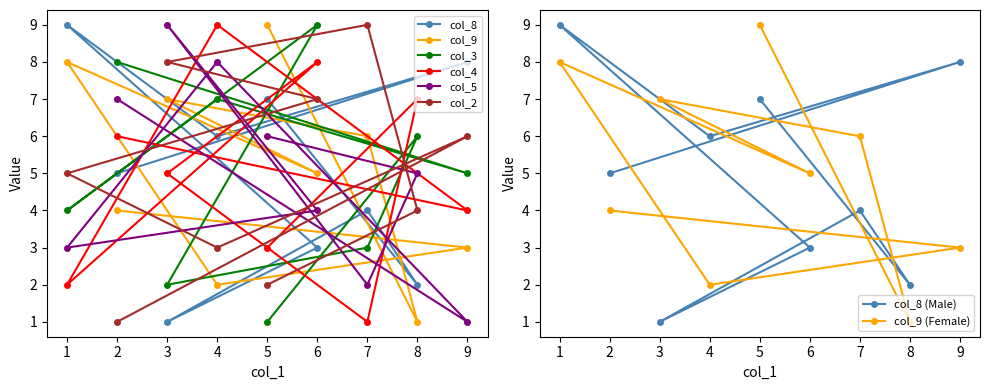

At which label does col_8 reach its peak?

1